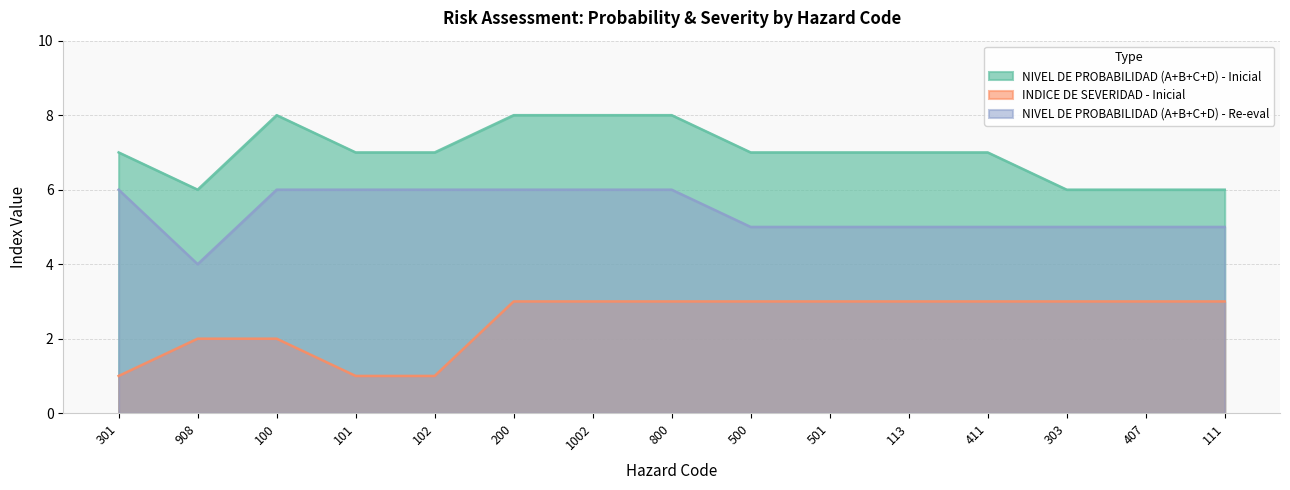

At which label is NIVEL DE PROBABILIDAD (A+B+C+D) - Inicial closest to 7?

301